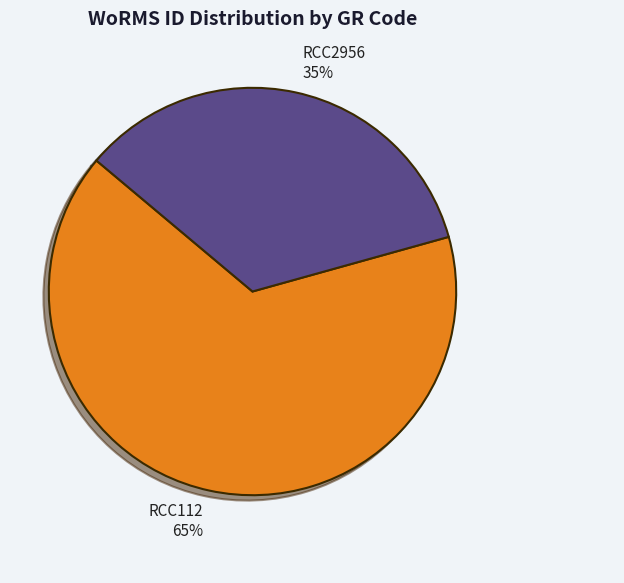

Is RCC2956 the majority of the pie?

No